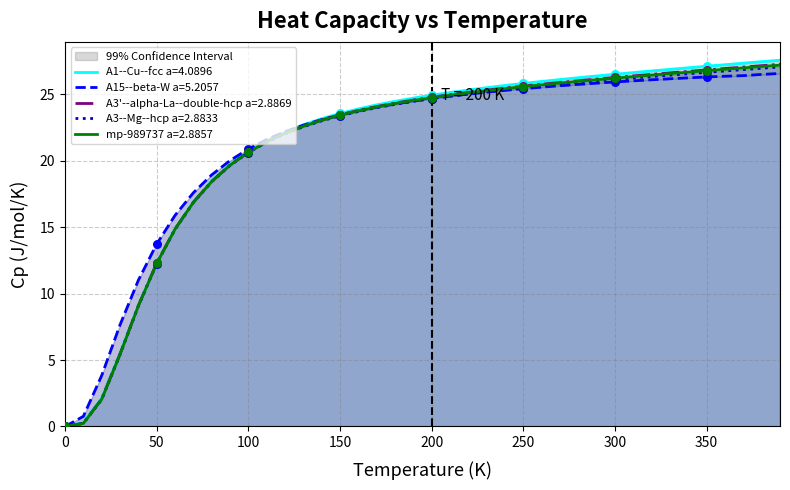

Which series has the widest spread of Y values?

A1--Cu--fcc a=4.0896